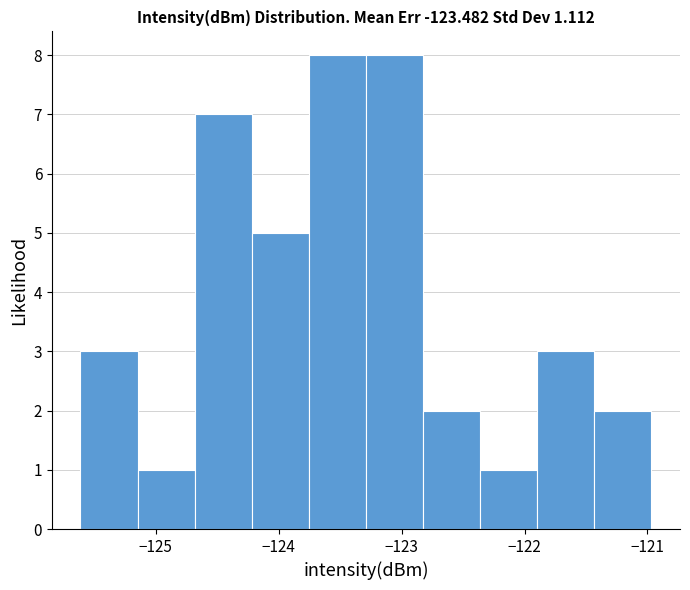

Reading left to right, transcribe this chart: for each bar, give the range it covers on the x-axis and its height. Neither the bar edges nor the heights are printed on the chart, so give them approximately, as read against the axes.

-125.6 to -125.1: 3
-125.1 to -124.7: 1
-124.7 to -124.2: 7
-124.2 to -123.8: 5
-123.8 to -123.3: 8
-123.3 to -122.8: 8
-122.8 to -122.4: 2
-122.4 to -121.9: 1
-121.9 to -121.4: 3
-121.4 to -121.0: 2